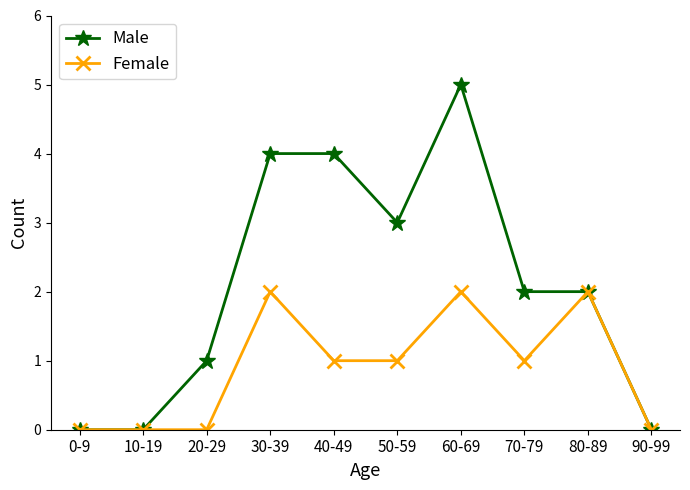

Does the chart have visible grid lines?

No